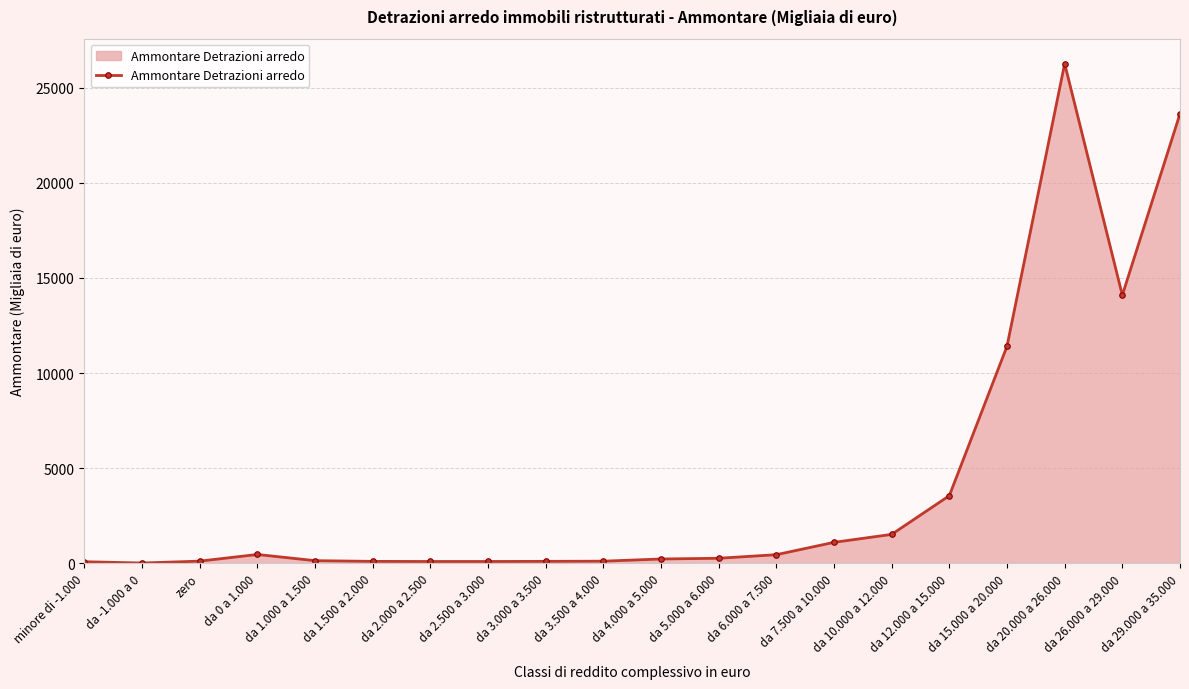

What position from the right is da 20.000 a 26.000?

3